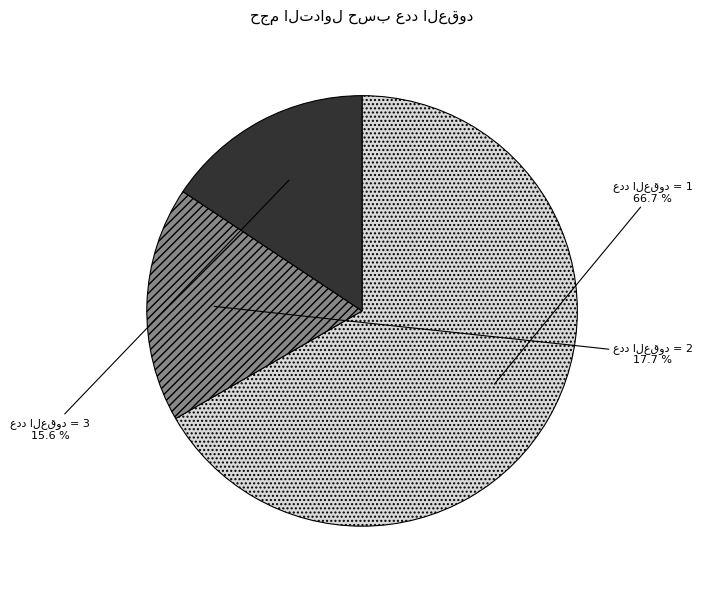

Does any single category account for the majority?

Yes